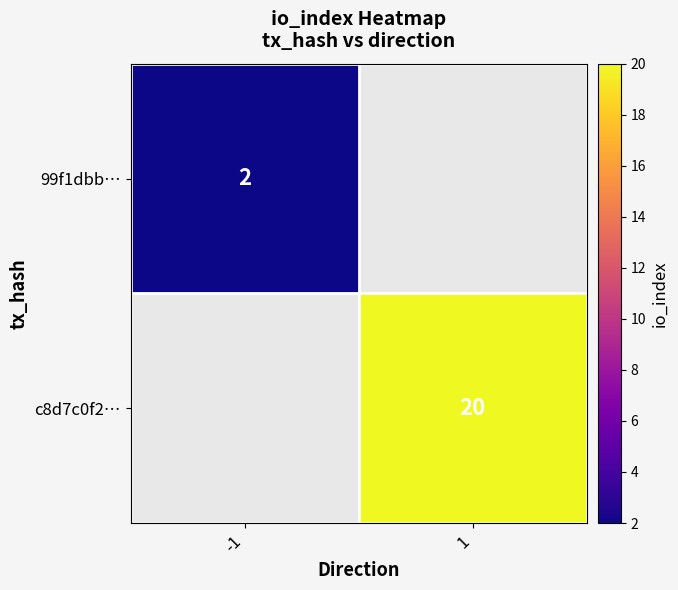

The value of 99f1dbb… at -1 is 1. True or false?

False